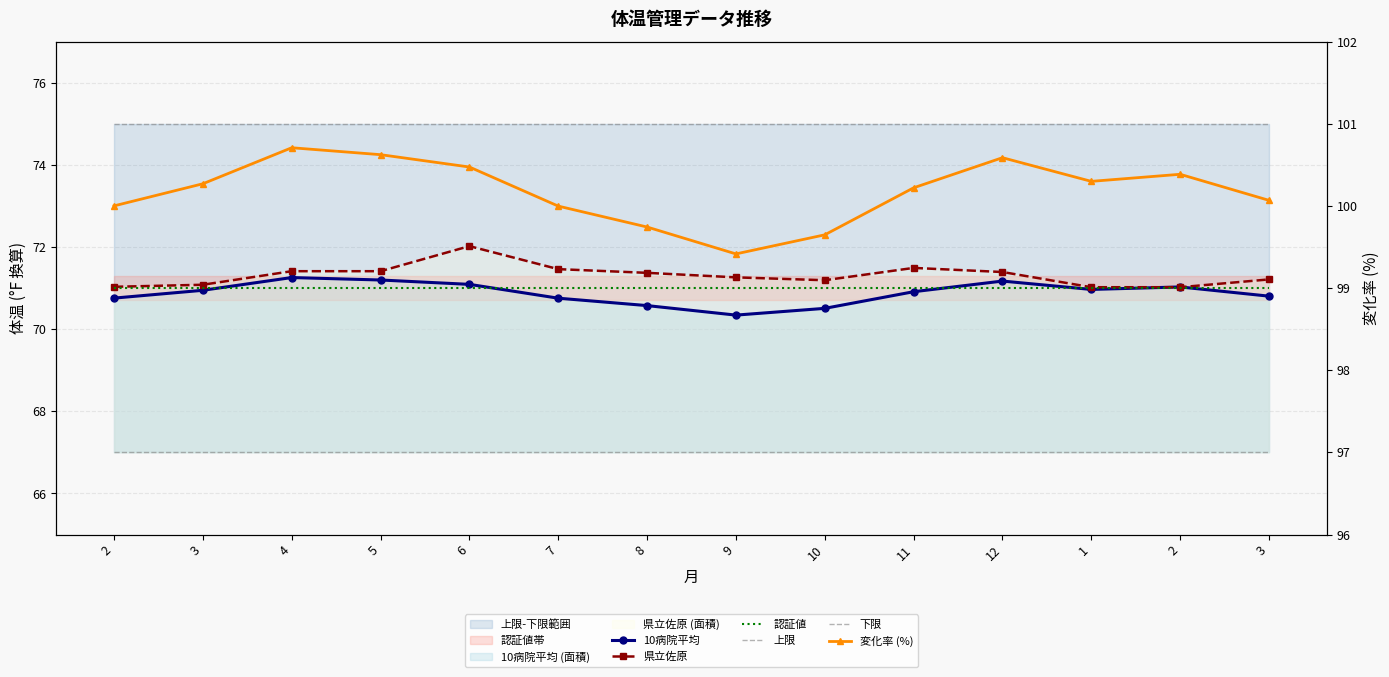

Is this an area chart (filled region under the line)?

No